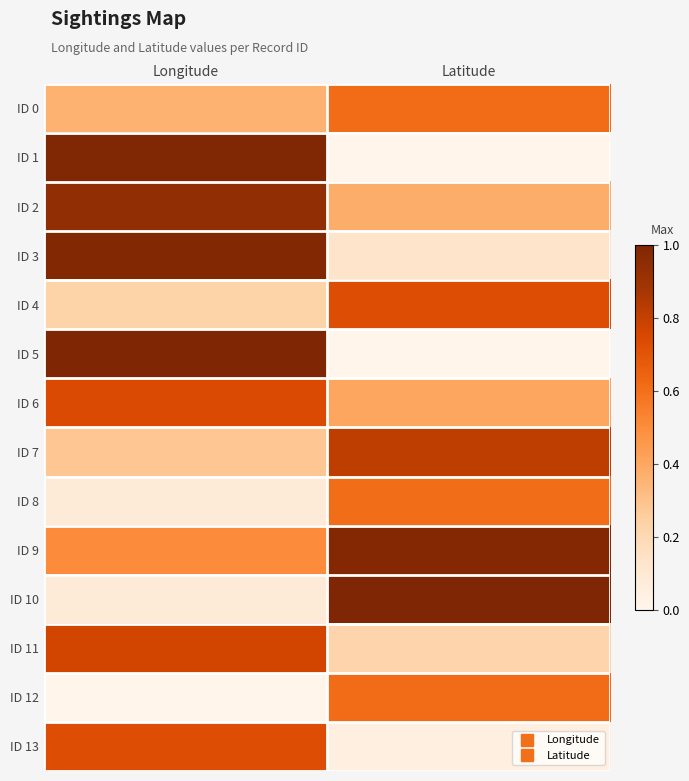

Reading left to right, list all the values displayed in this chart.

ID 0: Longitude=0.4	Latitude=0.6
ID 1: Longitude=1.0	Latitude=0.0
ID 2: Longitude=0.9	Latitude=0.4
ID 3: Longitude=1.0	Latitude=0.1
ID 4: Longitude=0.2	Latitude=0.7
ID 5: Longitude=1.0	Latitude=0.0
ID 6: Longitude=0.7	Latitude=0.4
ID 7: Longitude=0.3	Latitude=0.8
ID 8: Longitude=0.1	Latitude=0.6
ID 9: Longitude=0.5	Latitude=1.0
ID 10: Longitude=0.1	Latitude=1.0
ID 11: Longitude=0.8	Latitude=0.2
ID 12: Longitude=0.0	Latitude=0.6
ID 13: Longitude=0.7	Latitude=0.0